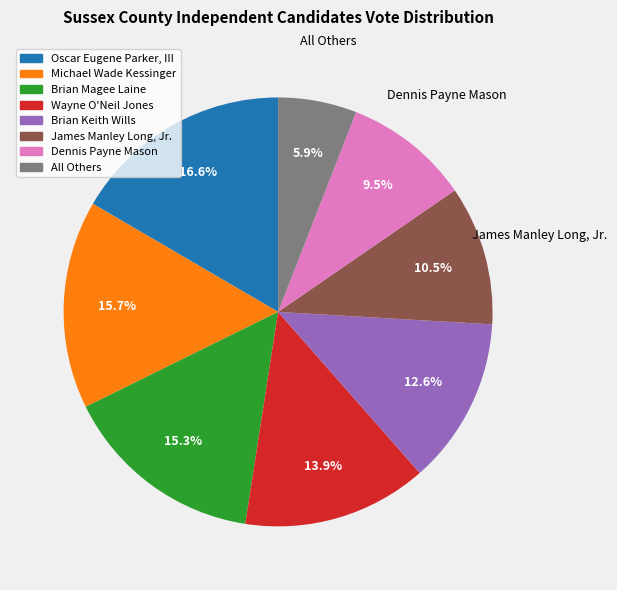

To the nearest percent, what portion does Brian Keith Wills represent?

13%